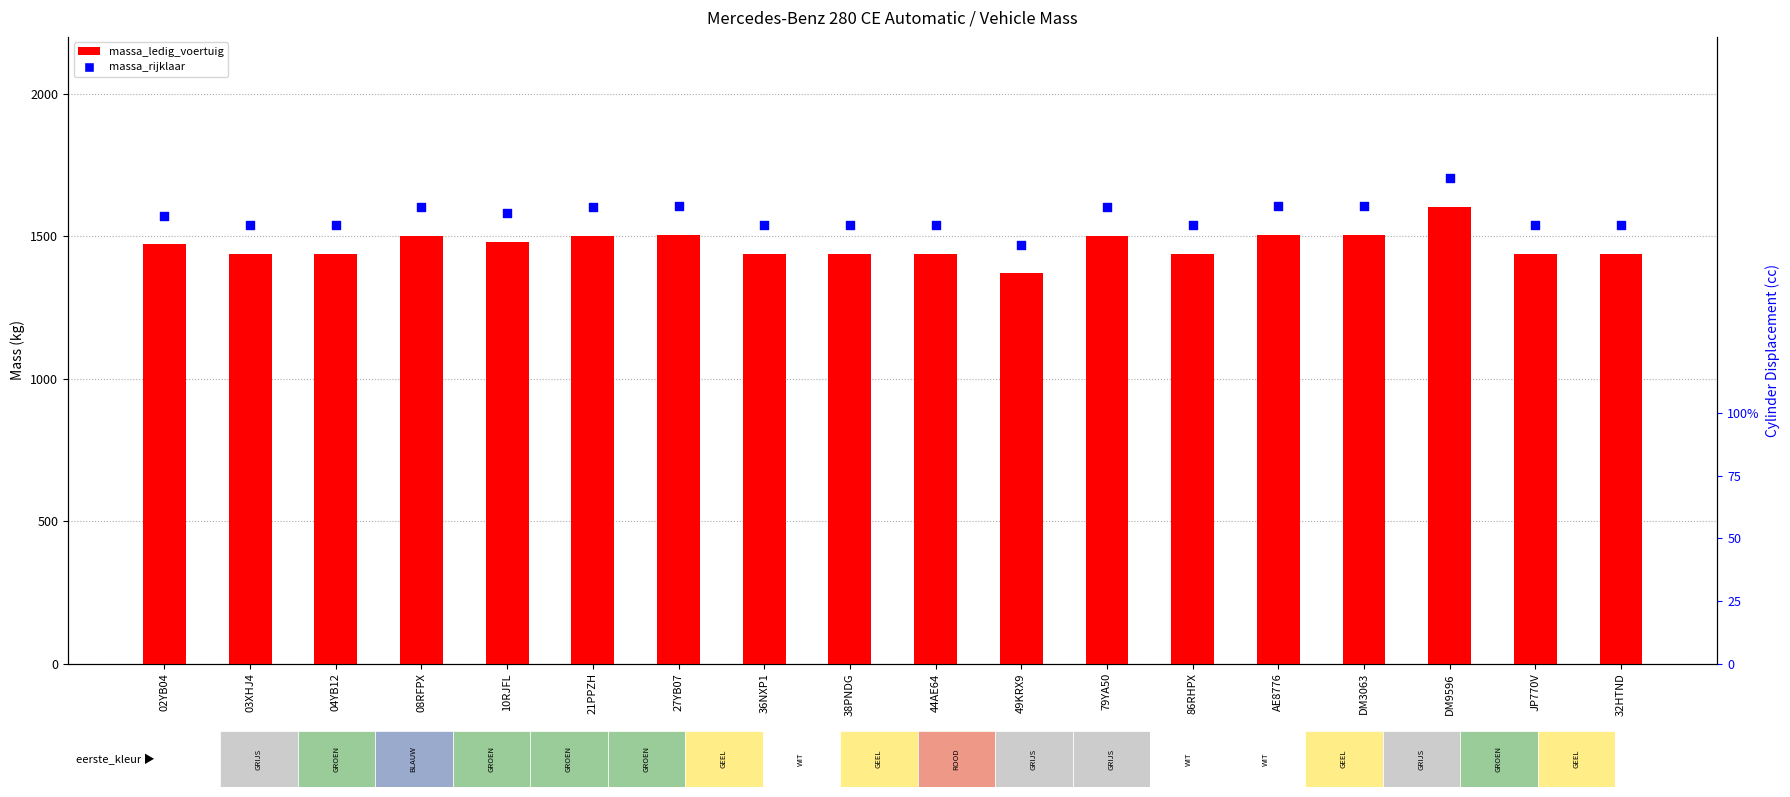

Is the value of massa_ledig_voertuig at 79YA50 greater than the value of massa_rijklaar at 49KRX9?

Yes